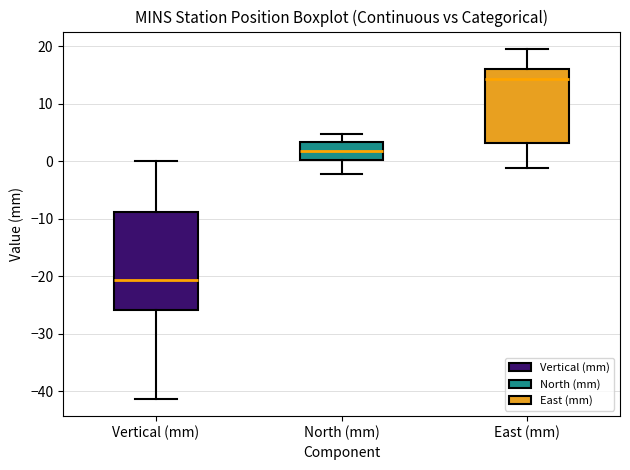

Where is the lower edge of the box for North (mm) on the y-axis? The values are not printed on the chart, so give them approximately, as read against the axis.

0